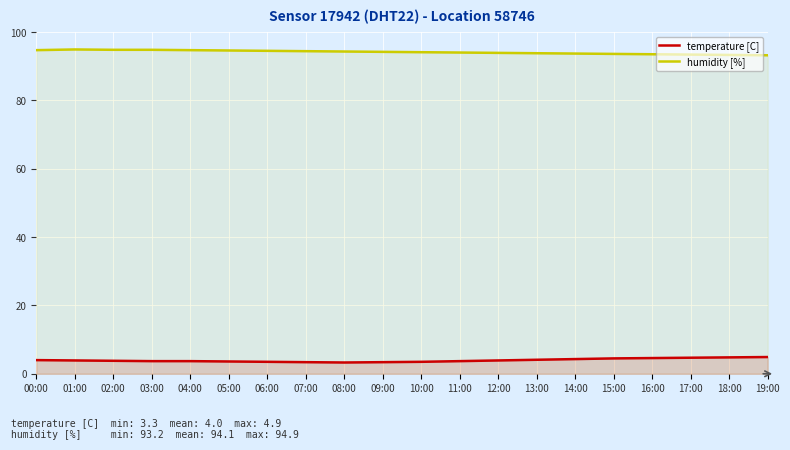

Reading left to right, extract all data points from this chart.

temperature [C]: 4.0	3.9	3.8	3.7	3.7	3.6	3.5	3.4	3.3	3.4	3.5	3.7	3.9	4.1	4.3	4.5	4.6	4.7	4.8	4.9
humidity [%]: 94.7	94.9	94.8	94.8	94.7	94.6	94.5	94.4	94.3	94.2	94.1	94.0	93.9	93.8	93.7	93.6	93.5	93.4	93.3	93.2